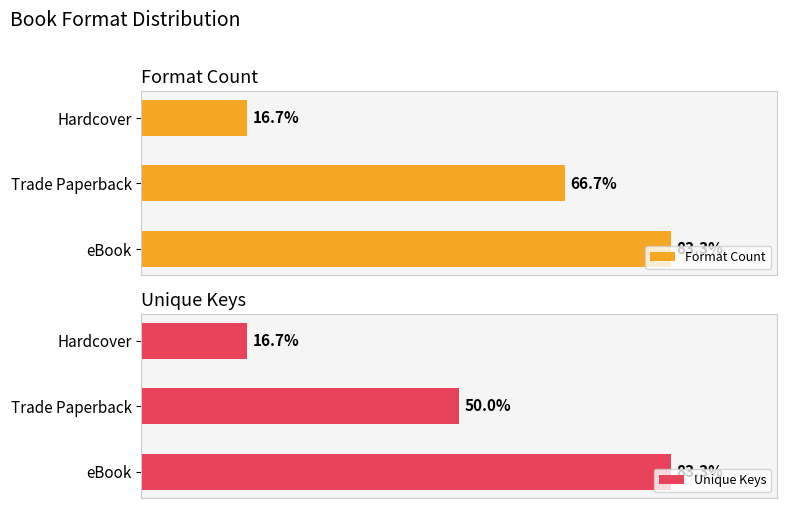

How many bars are there in total?

6